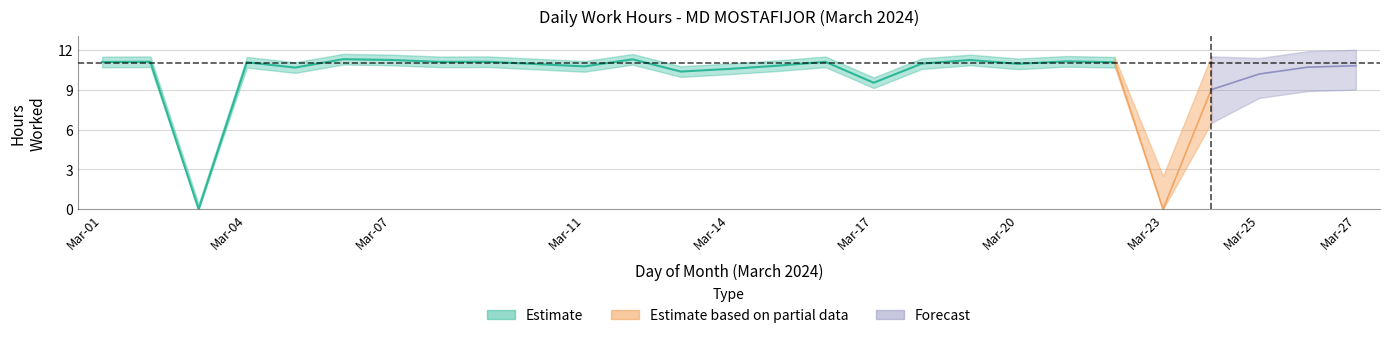

What is the value of the 21st point from the left?

11.1